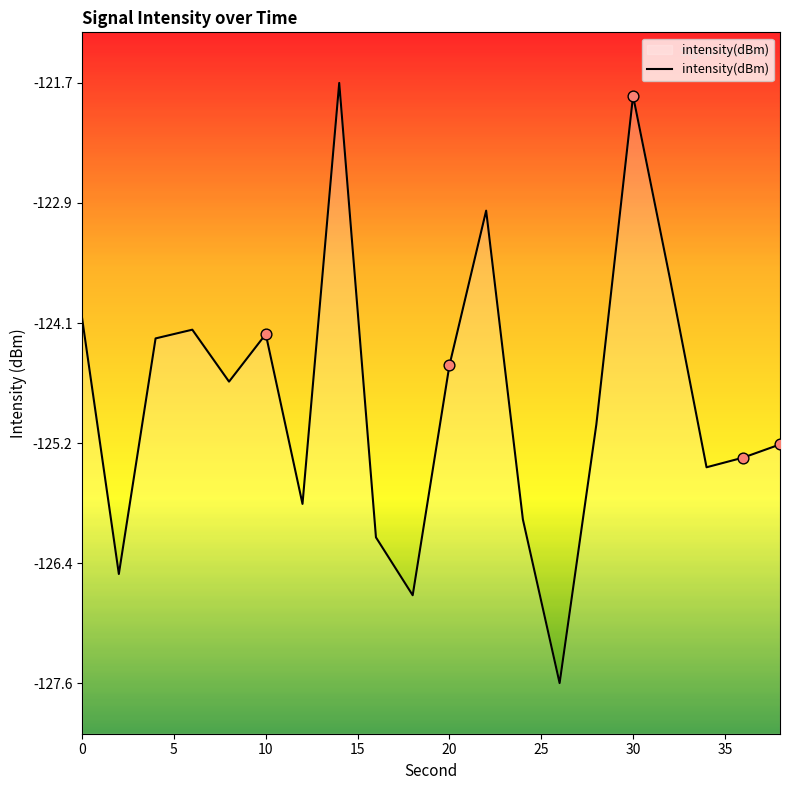

What is the change in value from 24 to 26?

-1.6